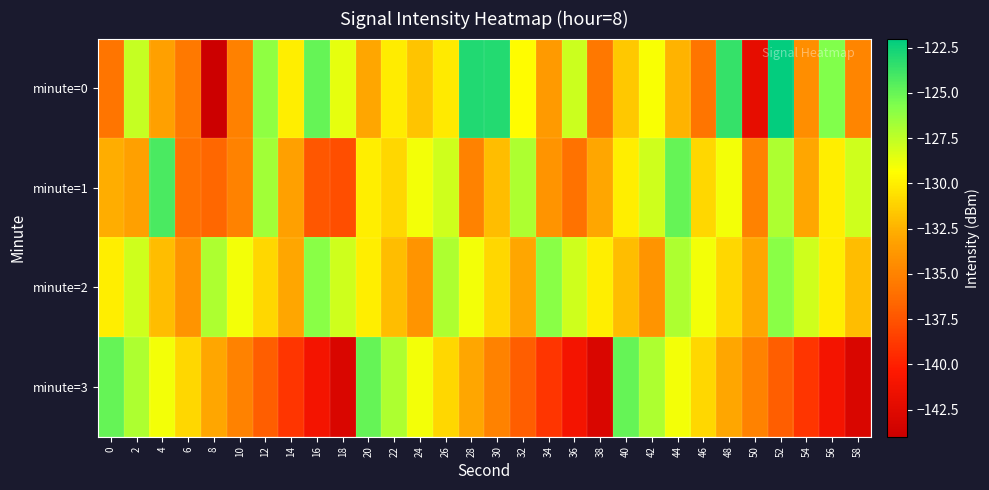

List the series in order of their peak value, highest first.

minute=0, minute=1, minute=3, minute=2